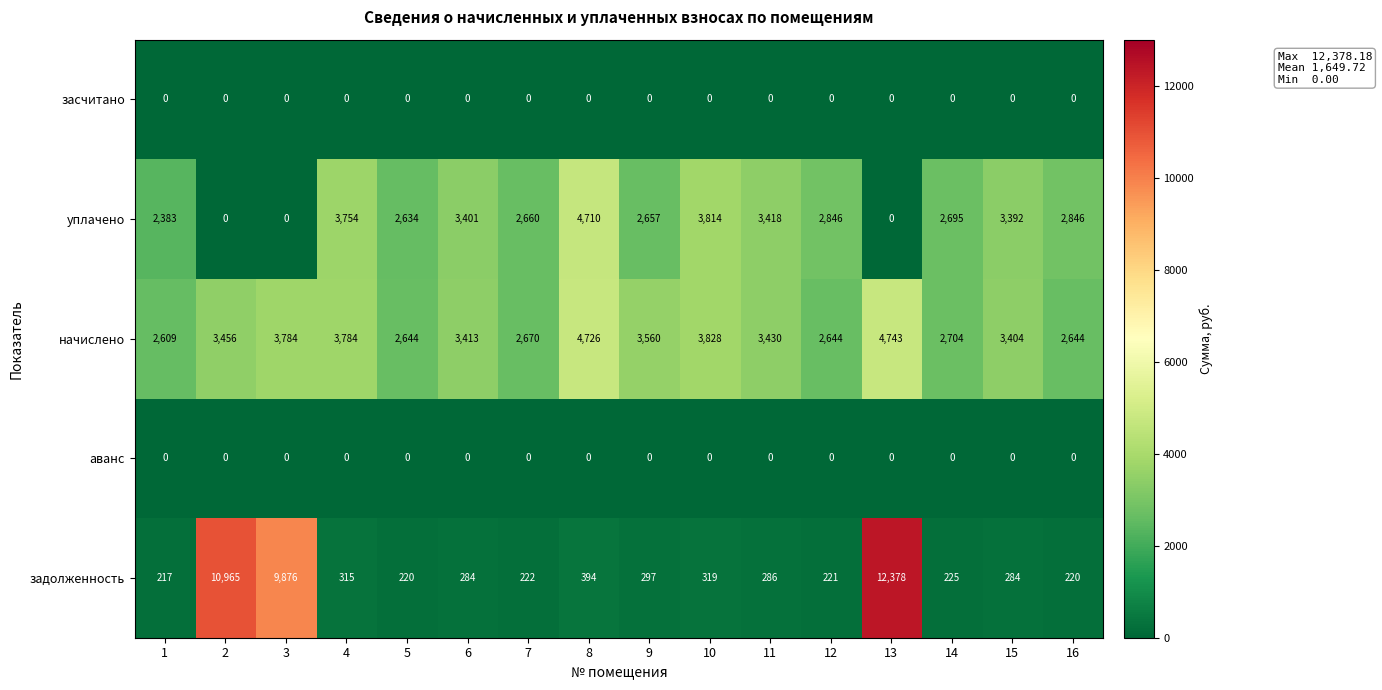

What is the total value across all series at 13?

17121